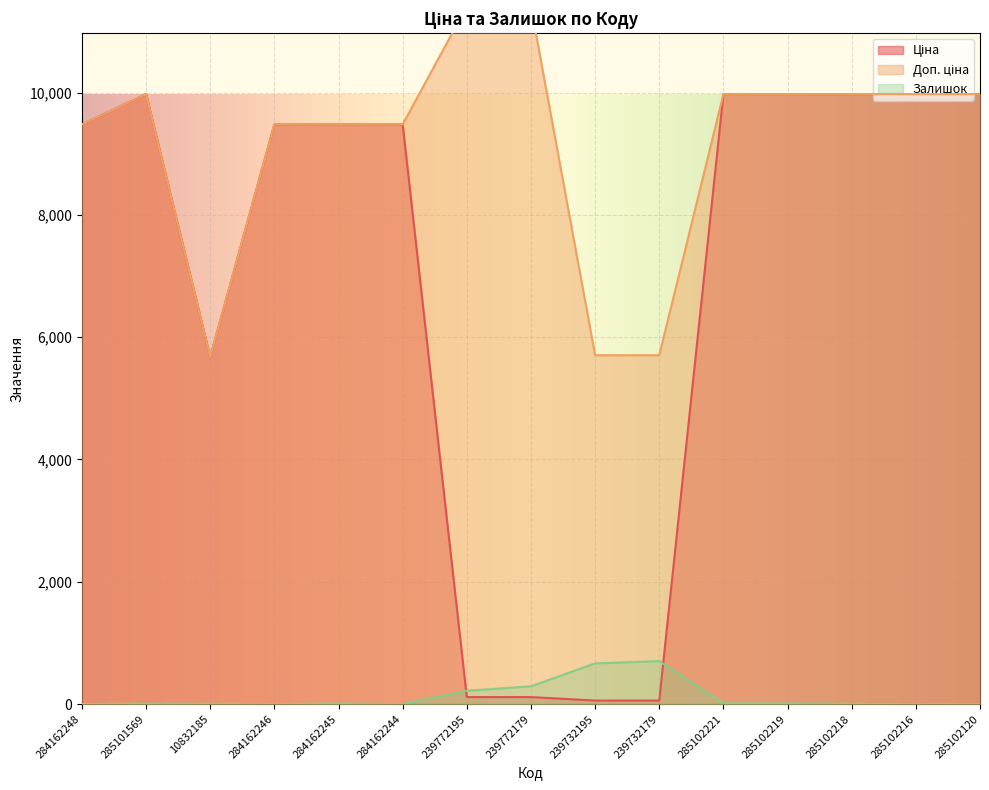

Rank the categories by Залишок value from highest to lowest.

239732179, 239732195, 239772179, 239772195, 285102221, 285102219, 284162245, 285101569, 10832185, 285102218, 284162248, 284162246, 284162244, 285102216, 285102120